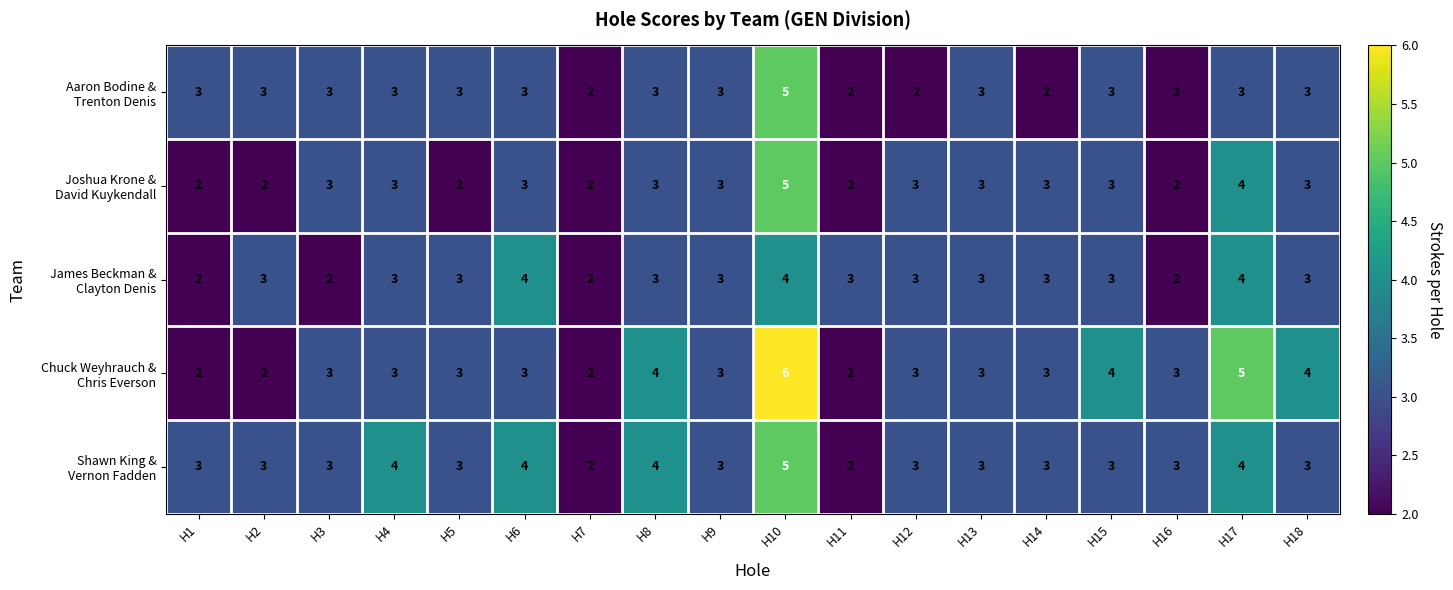

Which label corresponds to the largest value in the chart?

H10